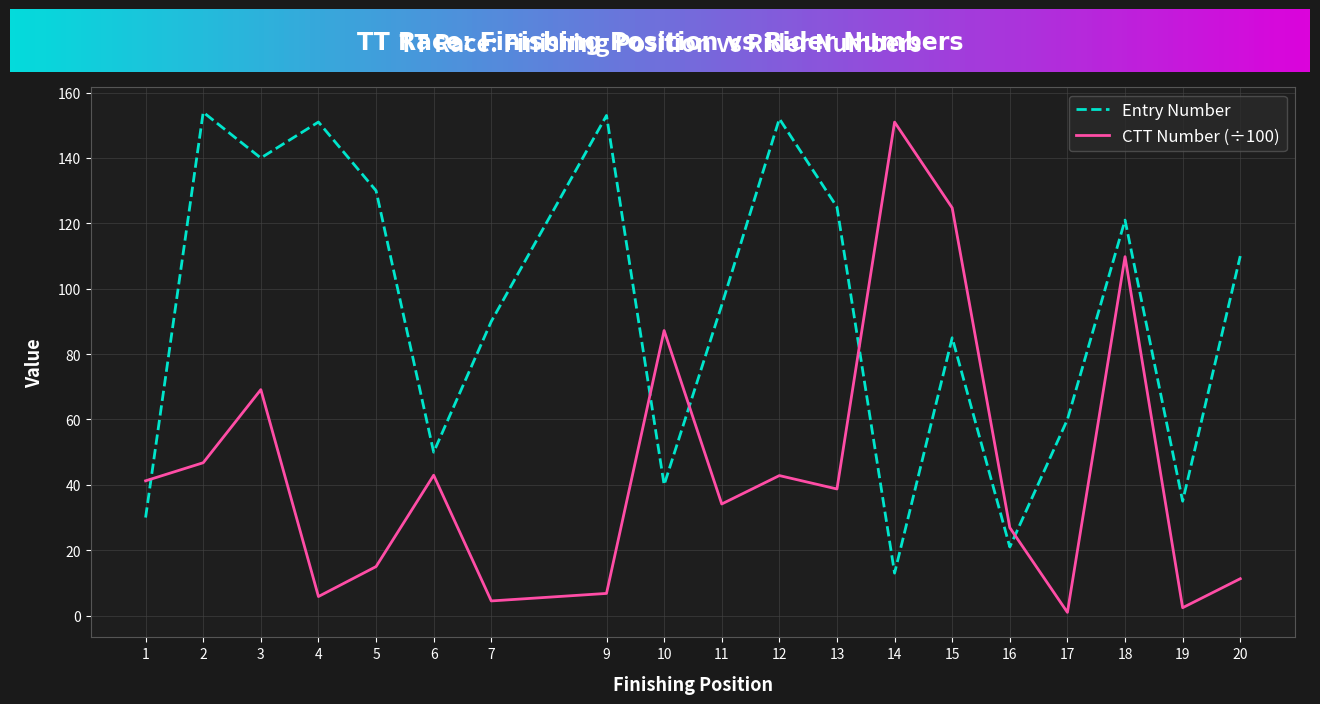

How many lines are shown in the chart?

2